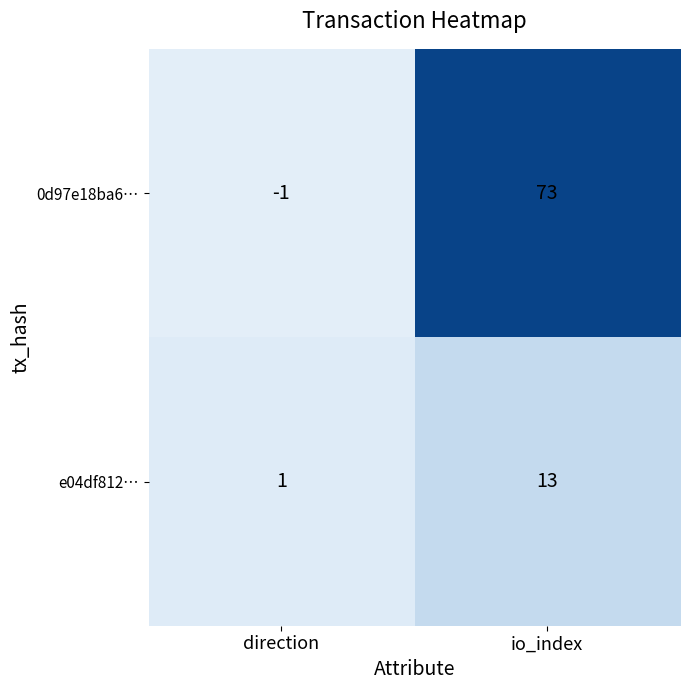

Which series has the largest total across all categories?

0d97e18ba6…